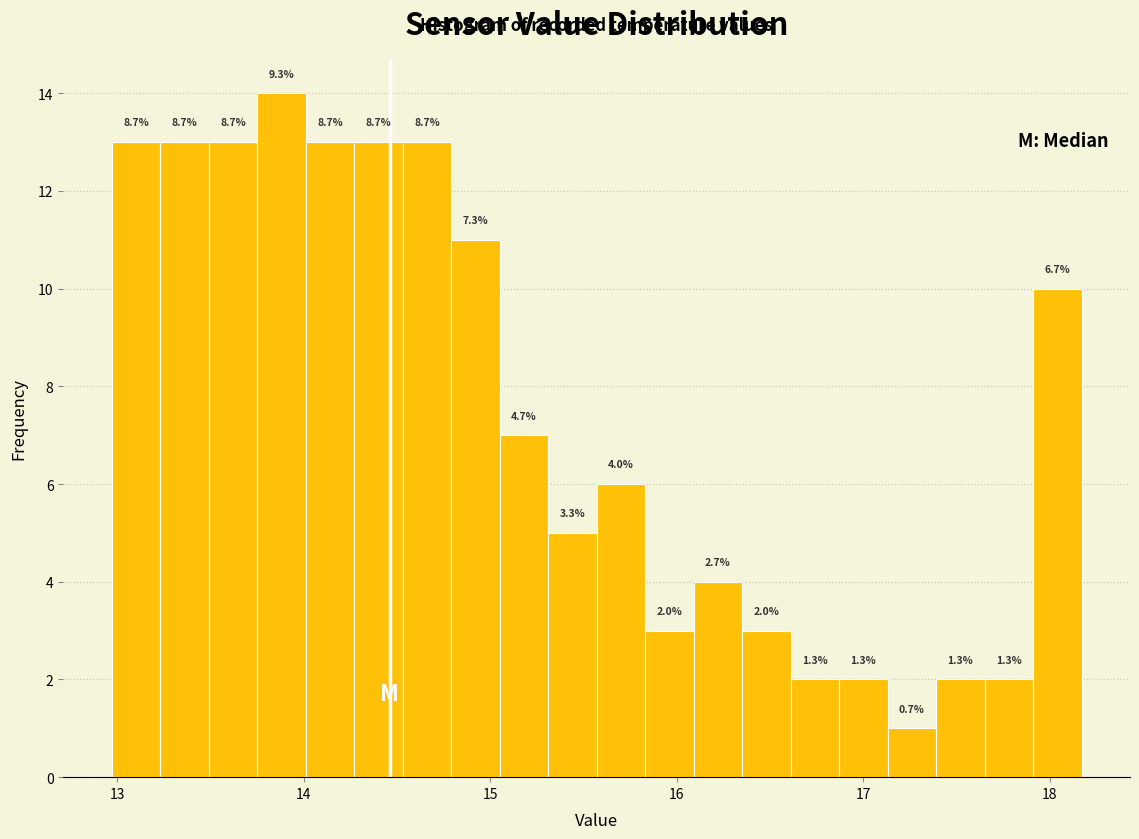

Around what value on the x-axis is the tallest bar? Give the approximate position of its centre, as read against the axis.

13.9